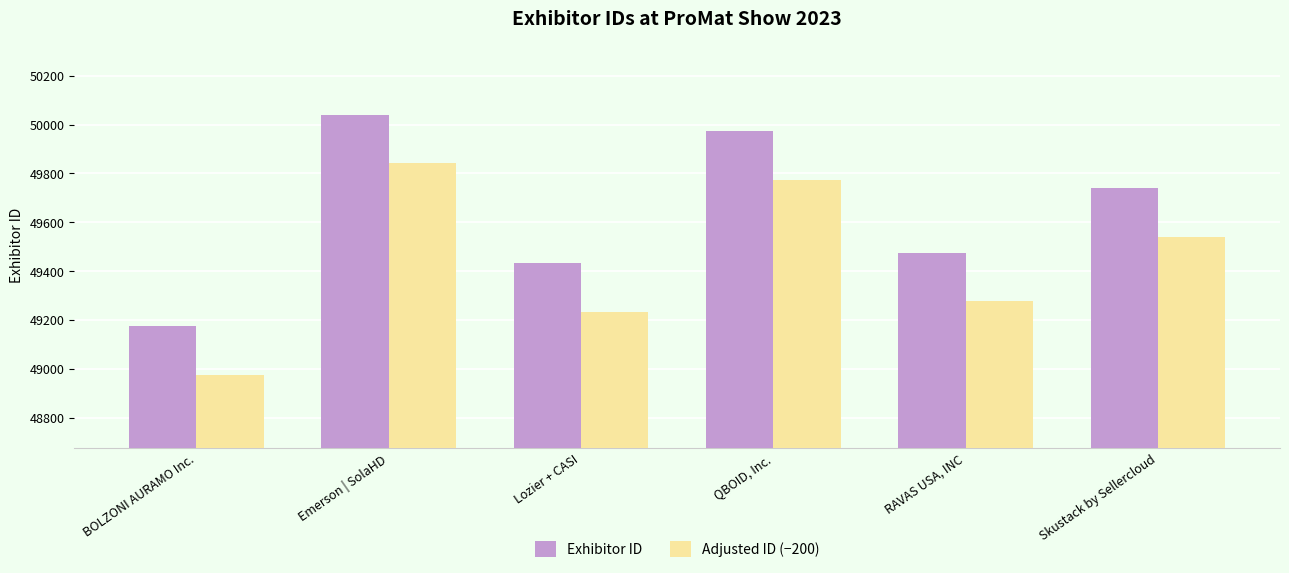

What is the difference between the maximum and minimum values in the Adjusted ID (−200) series?

865